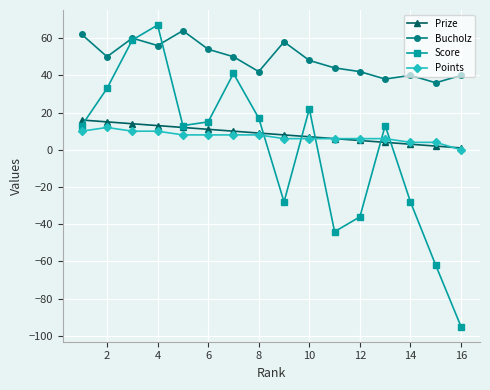

Which series has the largest total across all categories?

Bucholz